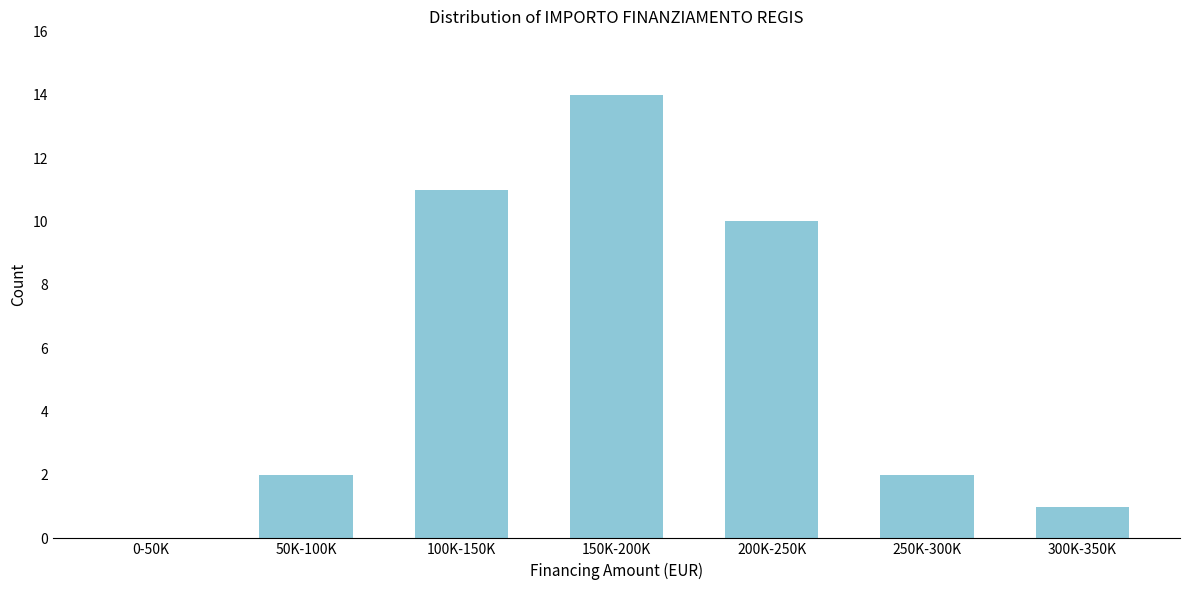

Reading left to right, what are all the values shown in this chart?

0-50K=0	50K-100K=2	100K-150K=11	150K-200K=14	200K-250K=10	250K-300K=2	300K-350K=1